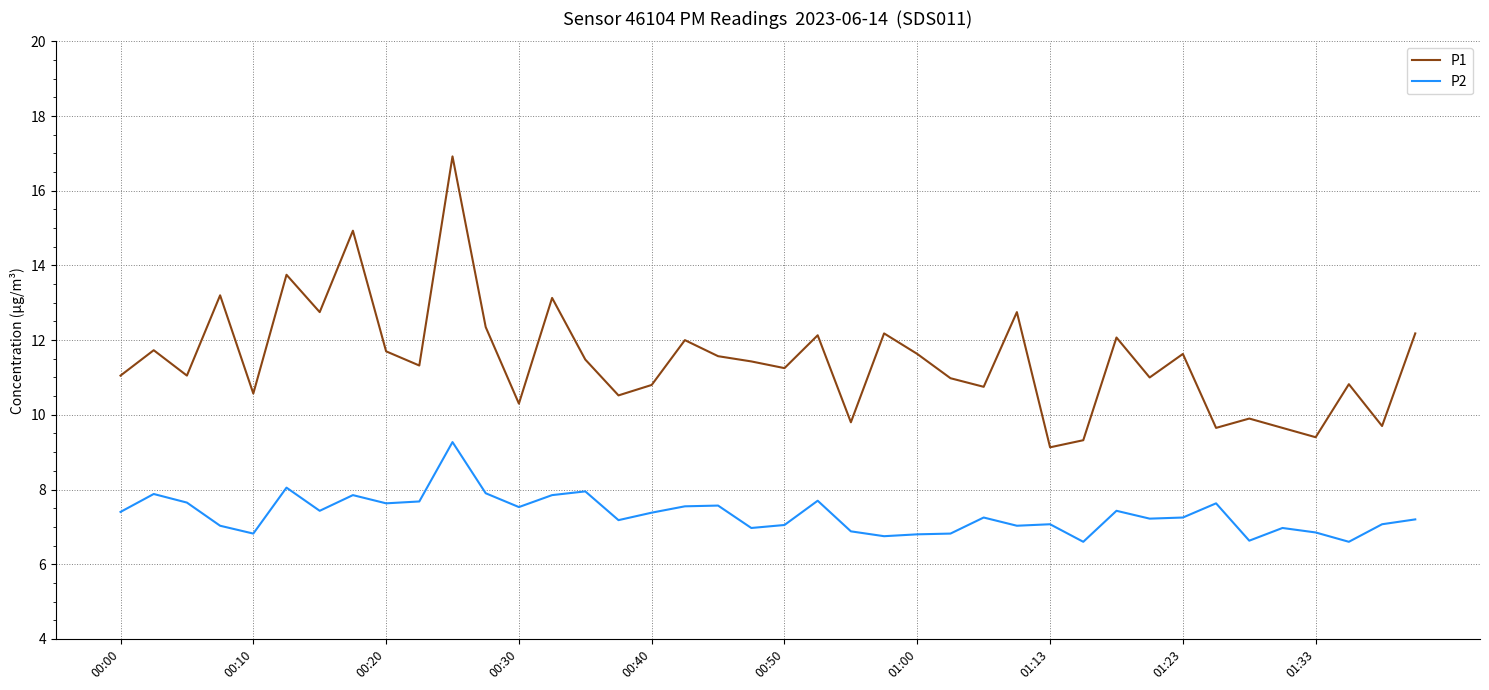

What is the difference between the maximum and minimum values in the P2 series?

2.7